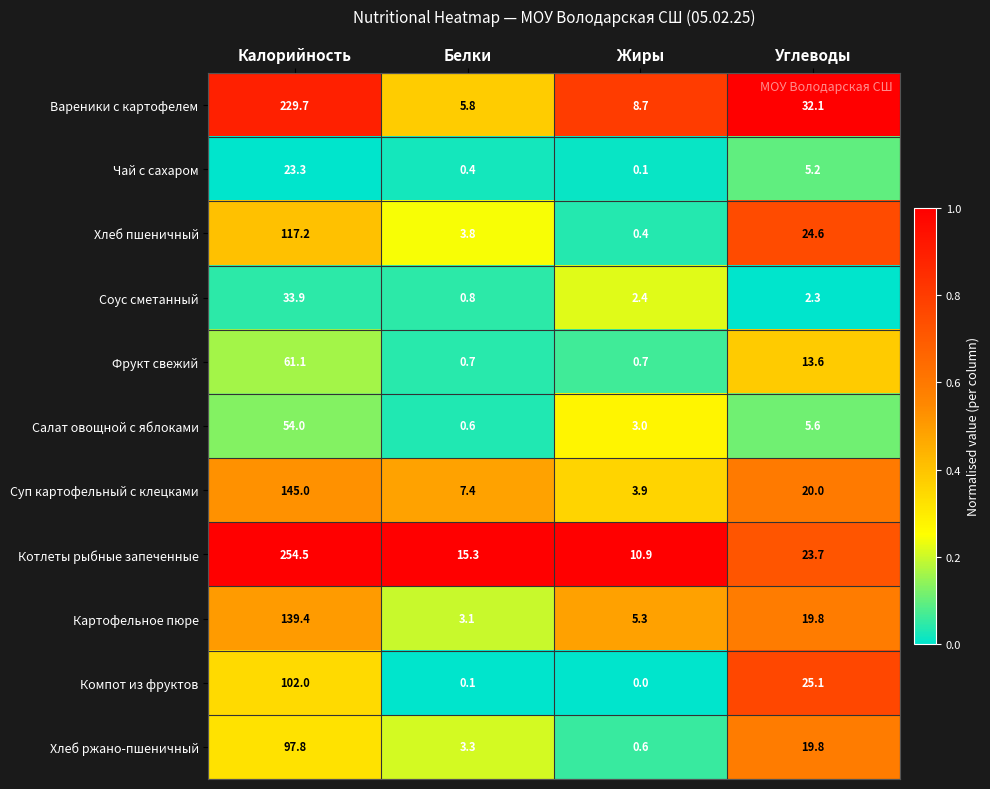

Between Белки and Жиры, which series saw the biggest shift?

Котлеты рыбные запеченные